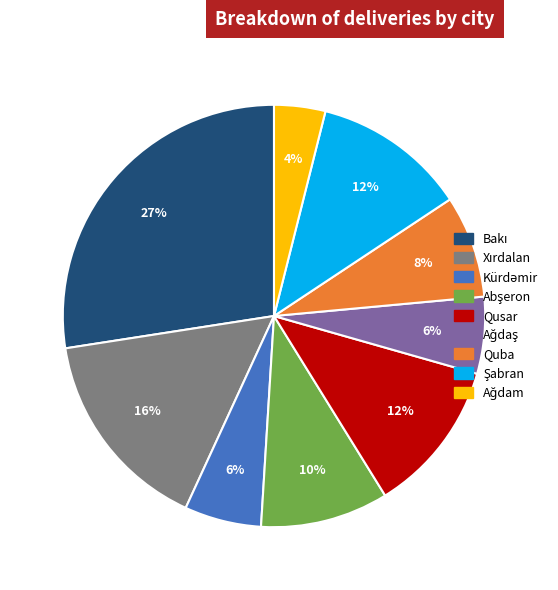

To the nearest percent, what portion does Quba represent?

8%